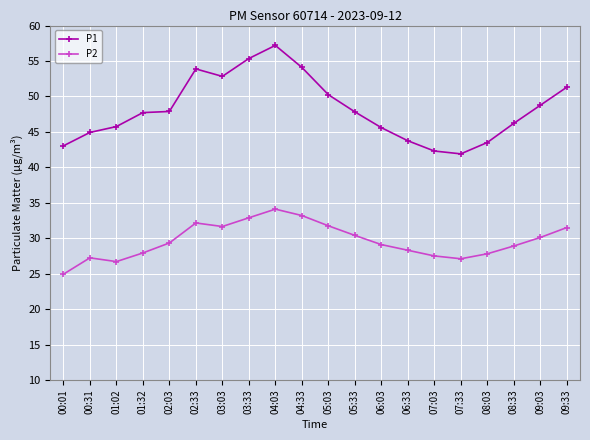

Rank the series by their average value, from lowest to highest.

P2, P1